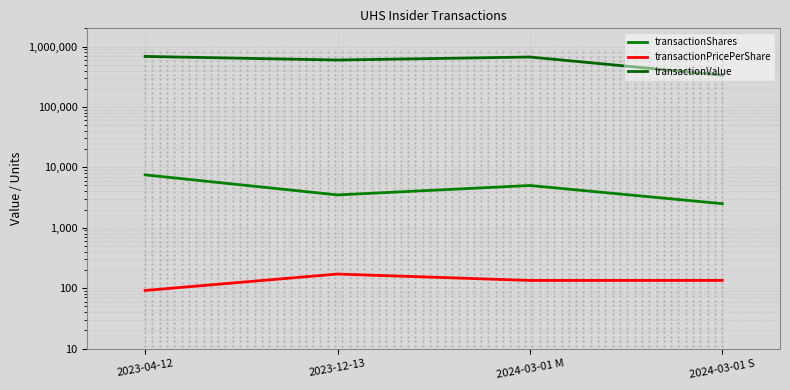

At which label is transactionShares closest to 5000?

2024-03-01 M